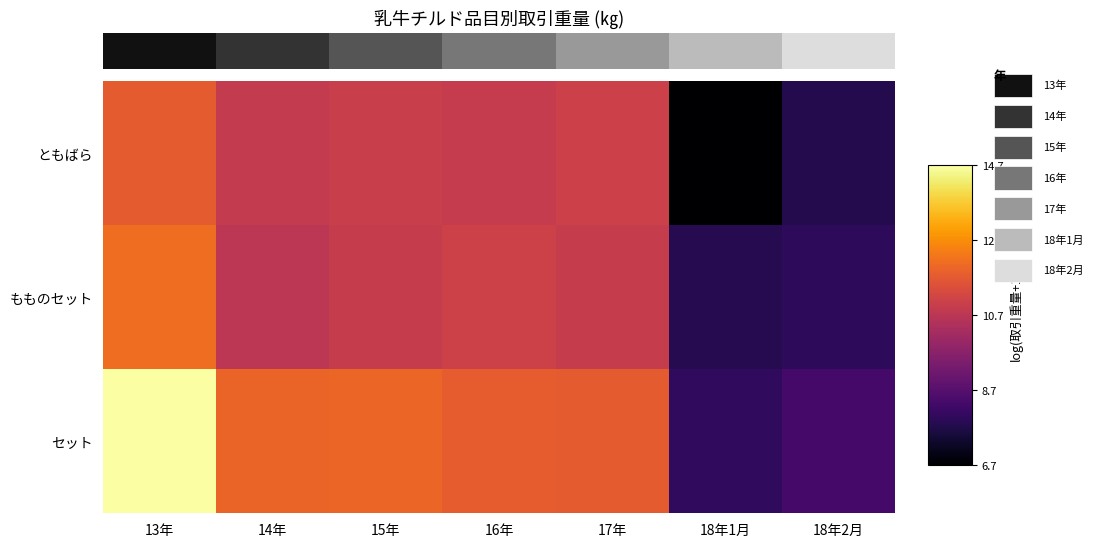

What is the total value across all series at 16年?

33.8